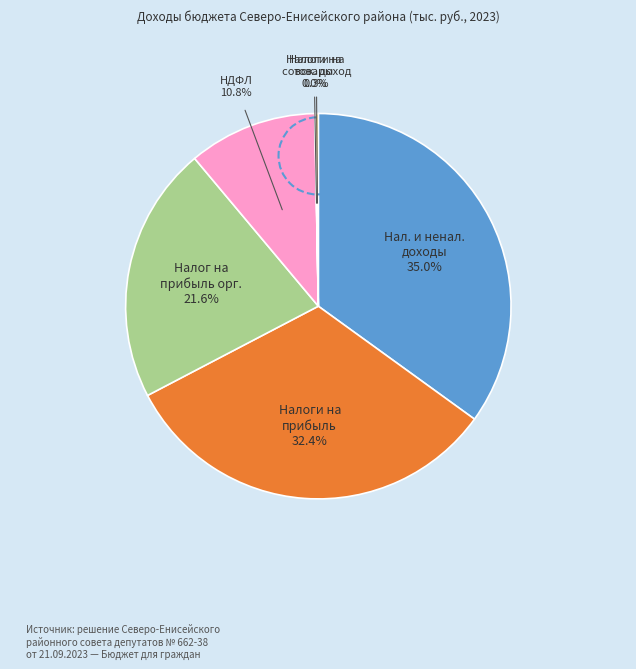

Is there any slice that represents more than half of the pie?

No